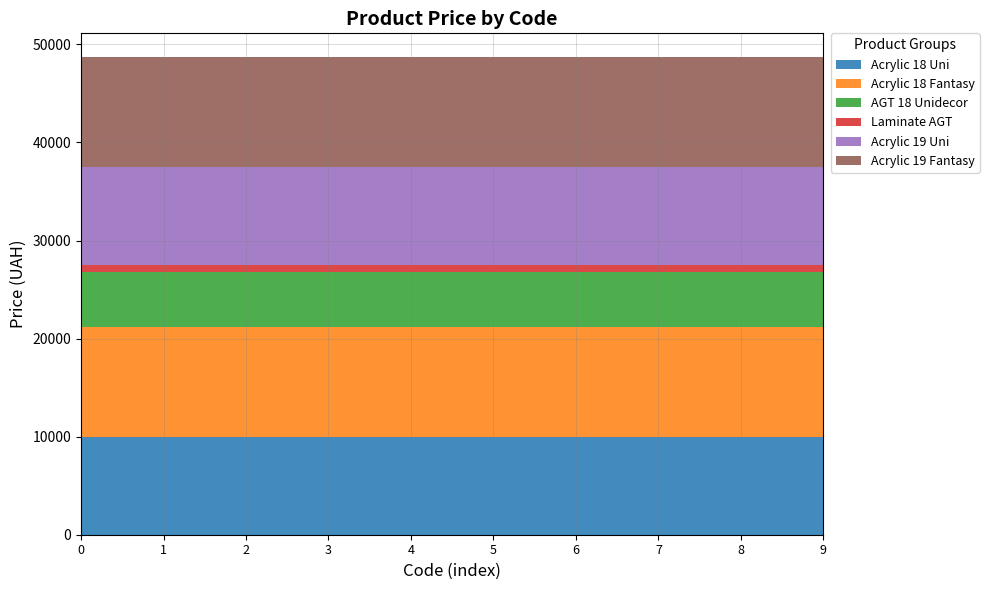

Reading right to left, extract all data points from this chart.

Acrylic 18 Uni: 9975.0	9975.0	9975.0	9975.0	9975.0	9975.0	9975.0	9975.0	9975.0	9975.0
Acrylic 18 Fantasy: 11188.2	11188.2	11188.2	11188.2	11188.2	11188.2	11188.2	11188.2	11188.2	11188.2
AGT 18 Unidecor: 5673.8	5673.8	5673.8	5673.8	5673.8	5673.8	5673.8	5673.8	5673.8	5673.8
Laminate AGT: 693.7	693.7	693.7	693.7	693.7	693.7	693.7	693.7	693.7	693.7
Acrylic 19 Uni: 9975.0	9975.0	9975.0	9975.0	9975.0	9975.0	9975.0	9975.0	9975.0	9975.0
Acrylic 19 Fantasy: 11188.2	11188.2	11188.2	11188.2	11188.2	11188.2	11188.2	11188.2	11188.2	11188.2